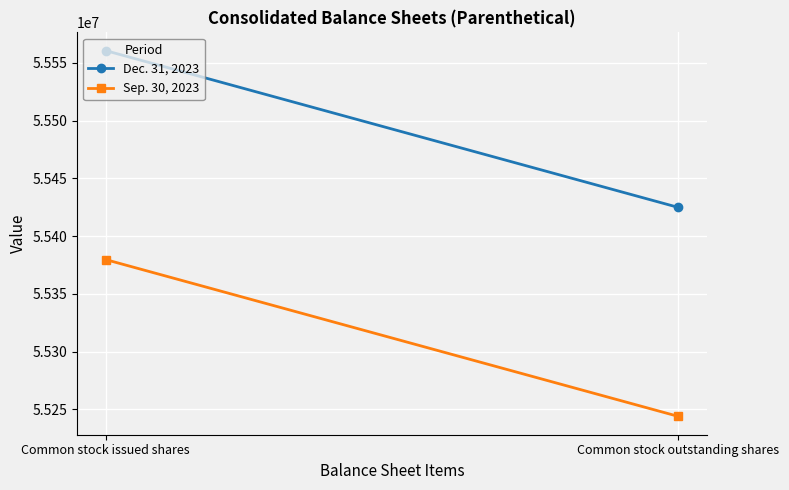

Which series has the largest total across all categories?

Dec. 31, 2023